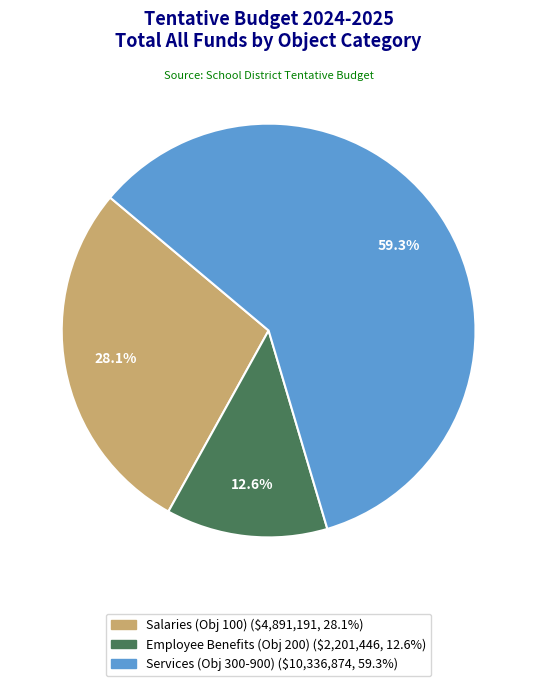

What is the ratio of the value at Salaries (Obj 100) to the value at Employee Benefits (Obj 200)?

2.2